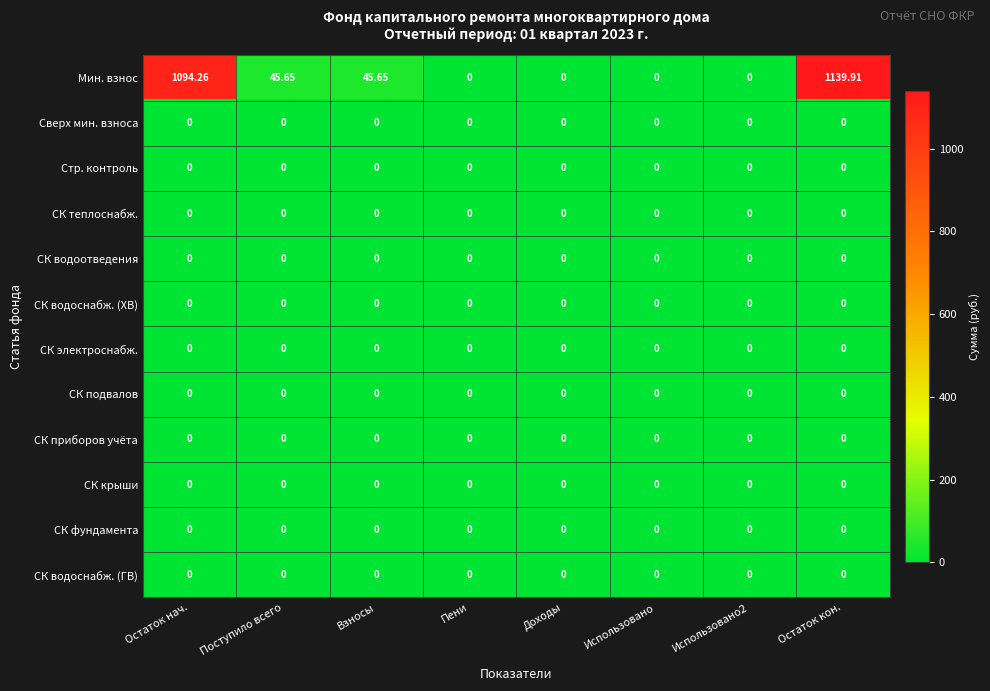

How many distinct data groups are displayed?

12